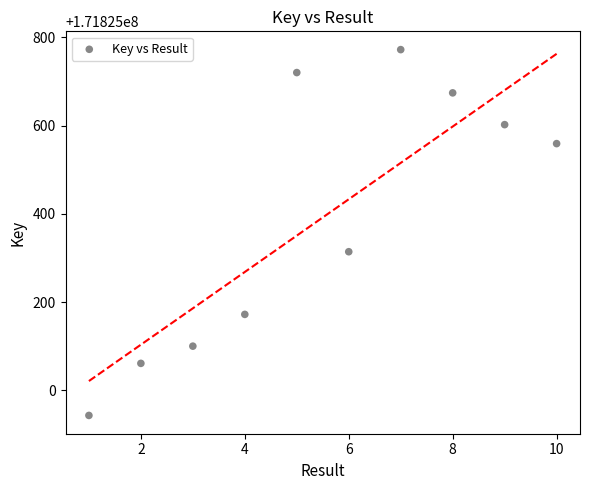

What Y value in the scatter plot is closest to 171825357?

171825314